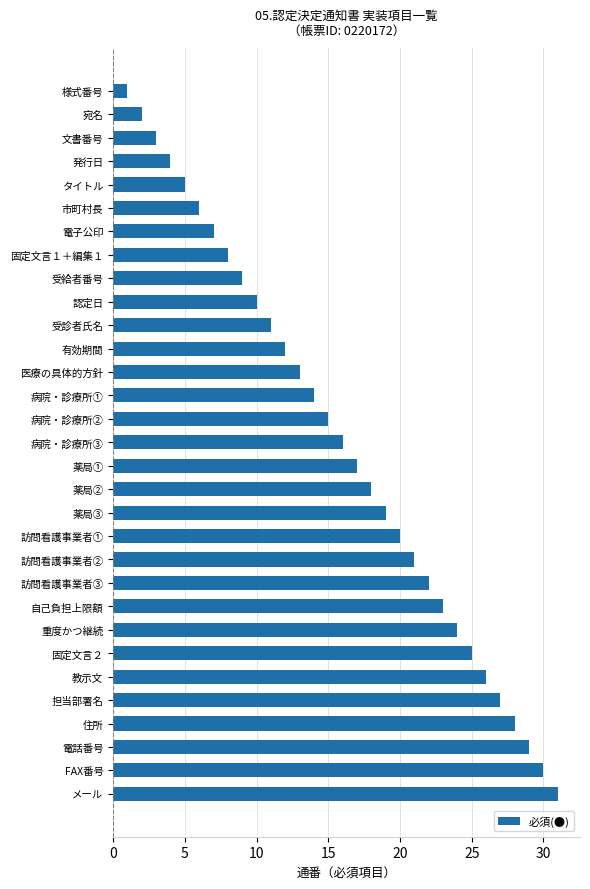

What is the ratio of the value at 固定文言２ to the value at 病院・診療所①?

1.8